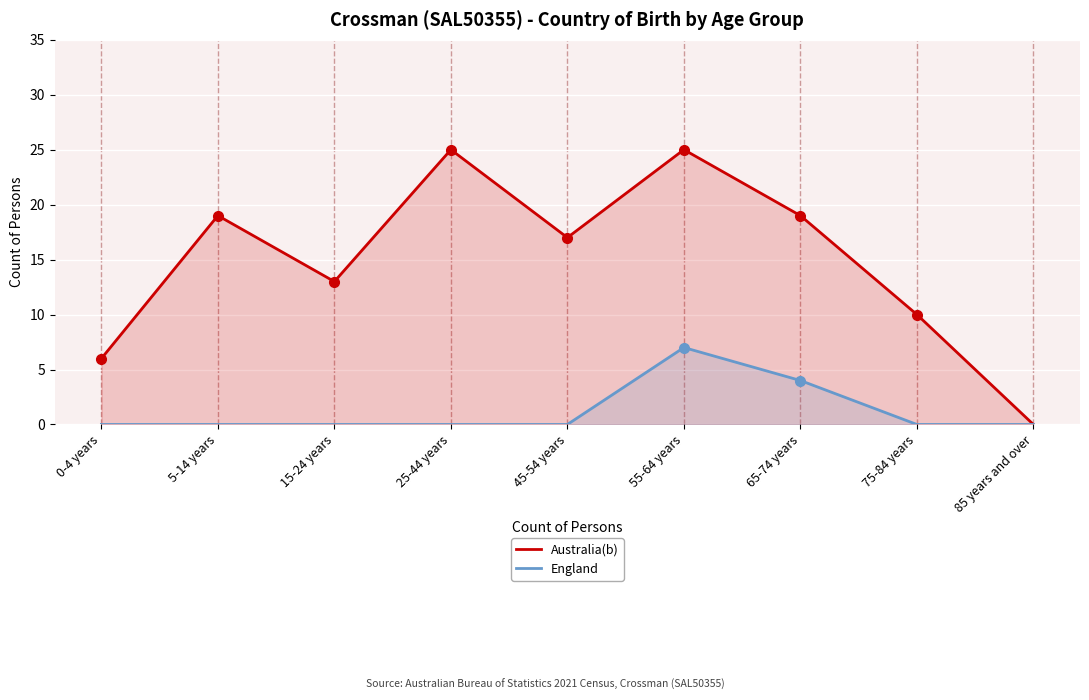

Which series has the largest range (max minus min)?

Australia(b)